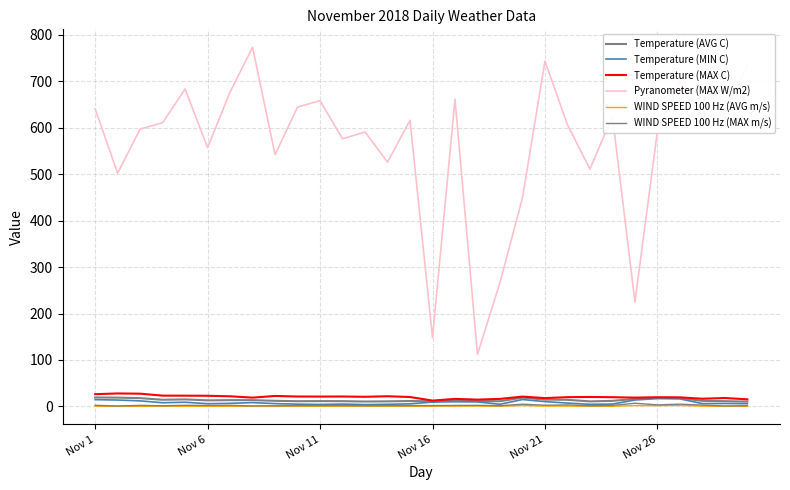

Which series has the largest total across all categories?

Pyranometer (MAX W/m2)